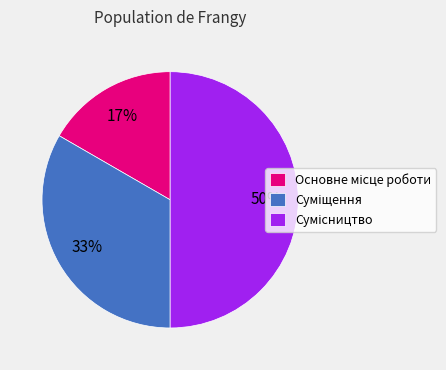

To the nearest percent, what is the difference between the largest and smallest slice percentages?

33%